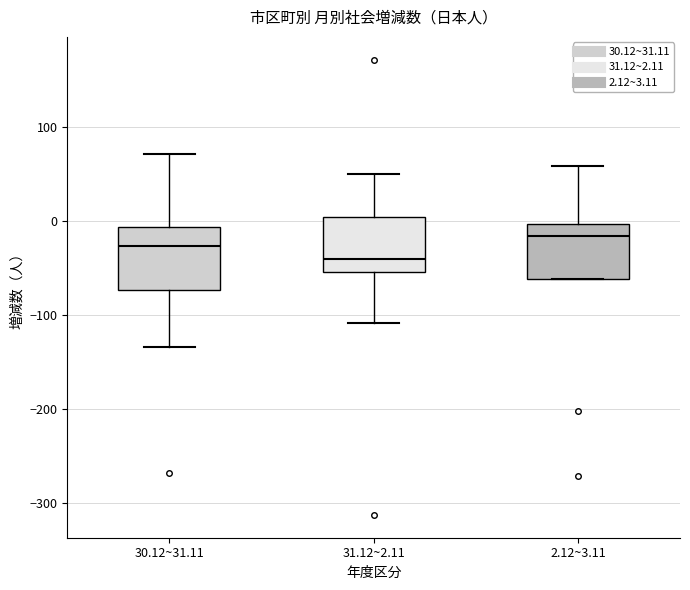

Where does the median line of the box for 2.12~3.11 sit on the y-axis? The values are not printed on the chart, so give them approximately, as read against the axis.

-20